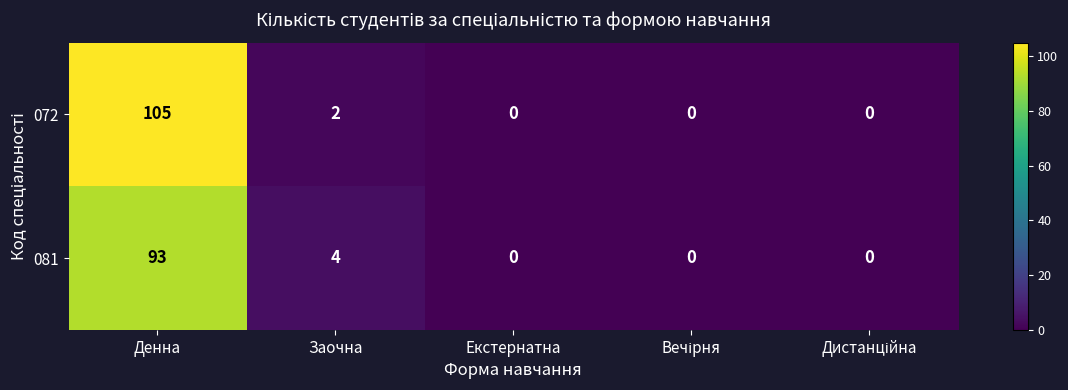

At which category does the chart reach its peak across all series?

Денна